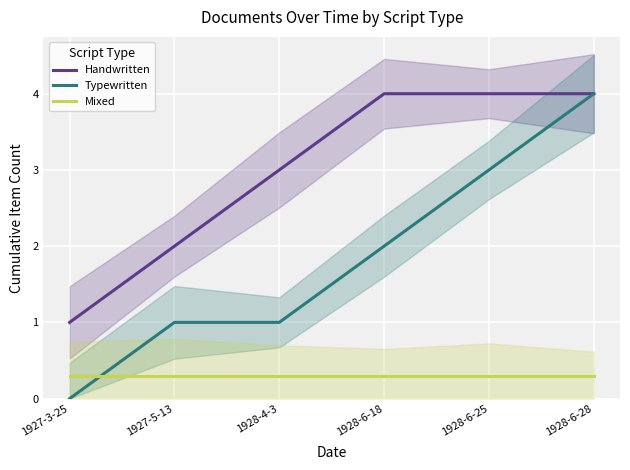

Is this an area chart (filled region under the line)?

No